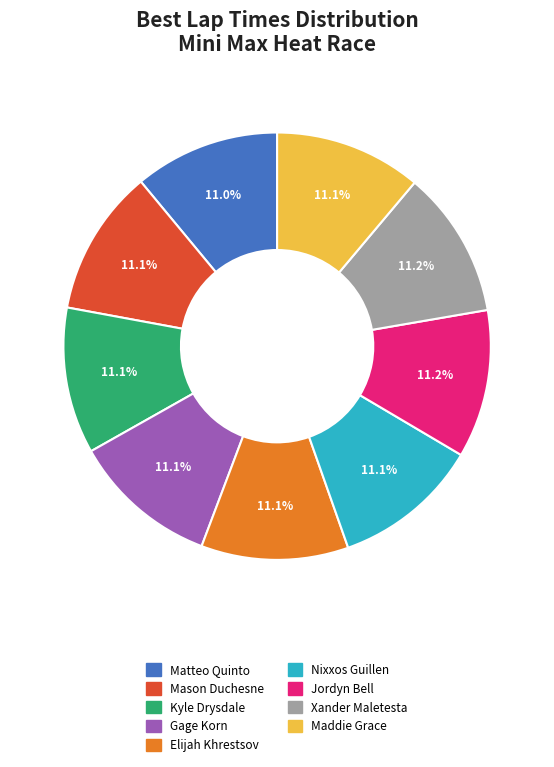

How much of the chart is everything except Elijah Khrestsov?

88.9%